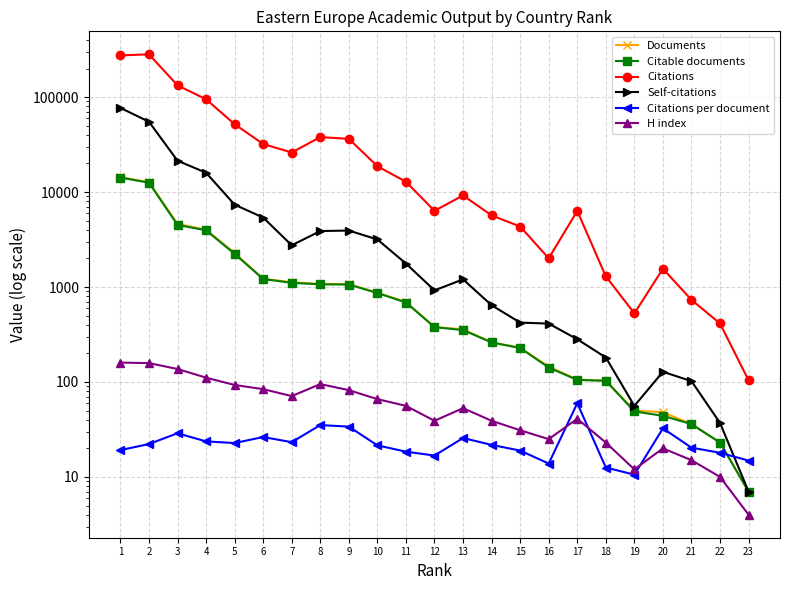

Reading left to right, transcribe all the data shown in this chart.

Documents: 14381.0	12711.0	4620.0	4016.0	2281.0	1220.0	1124.0	1079.0	1074.0	871.0	696.0	378.0	359.0	261.0	229.0	145.0	106.0	103.0	50.0	48.0	36.0	23.0	7.0
Citable documents: 14220.0	12552.0	4512.0	3957.0	2233.0	1214.0	1107.0	1067.0	1062.0	865.0	687.0	378.0	352.0	261.0	228.0	142.0	105.0	103.0	49.0	44.0	36.0	23.0	7.0
Citations: 275336.0	282204.0	133174.0	95016.0	51864.0	32095.0	26112.0	37944.0	36366.0	18718.0	12841.0	6347.0	9219.0	5678.0	4338.0	2006.0	6331.0	1294.0	528.0	1558.0	732.0	413.0	104.0
Self-citations: 77007.0	55087.0	21402.0	15984.0	7367.0	5391.0	2751.0	3887.0	3933.0	3168.0	1767.0	922.0	1204.0	643.0	422.0	412.0	282.0	181.0	56.0	128.0	102.0	37.0	7.0
Citations per document: 19.1	22.2	28.8	23.7	22.7	26.3	23.2	35.2	33.9	21.5	18.4	16.8	25.7	21.8	18.9	13.8	59.7	12.6	10.6	32.5	20.3	18.0	14.9
H index: 160.0	158.0	137.0	111.0	93.0	84.0	71.0	95.0	82.0	66.0	56.0	39.0	53.0	39.0	31.0	25.0	41.0	23.0	12.0	20.0	15.0	10.0	4.0